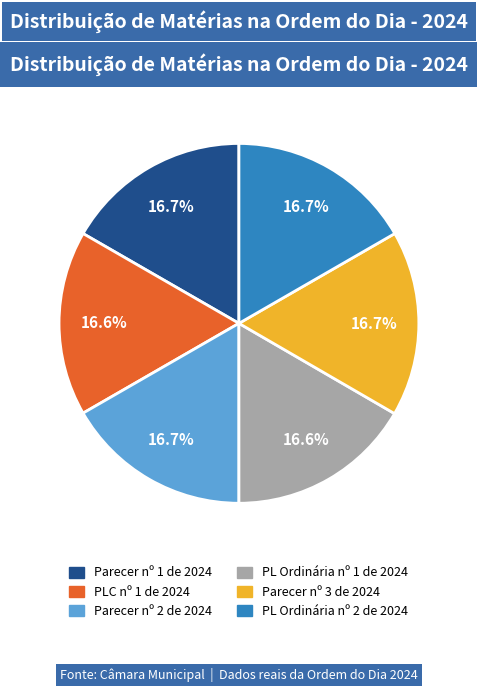

How many slices are in this pie chart?

6